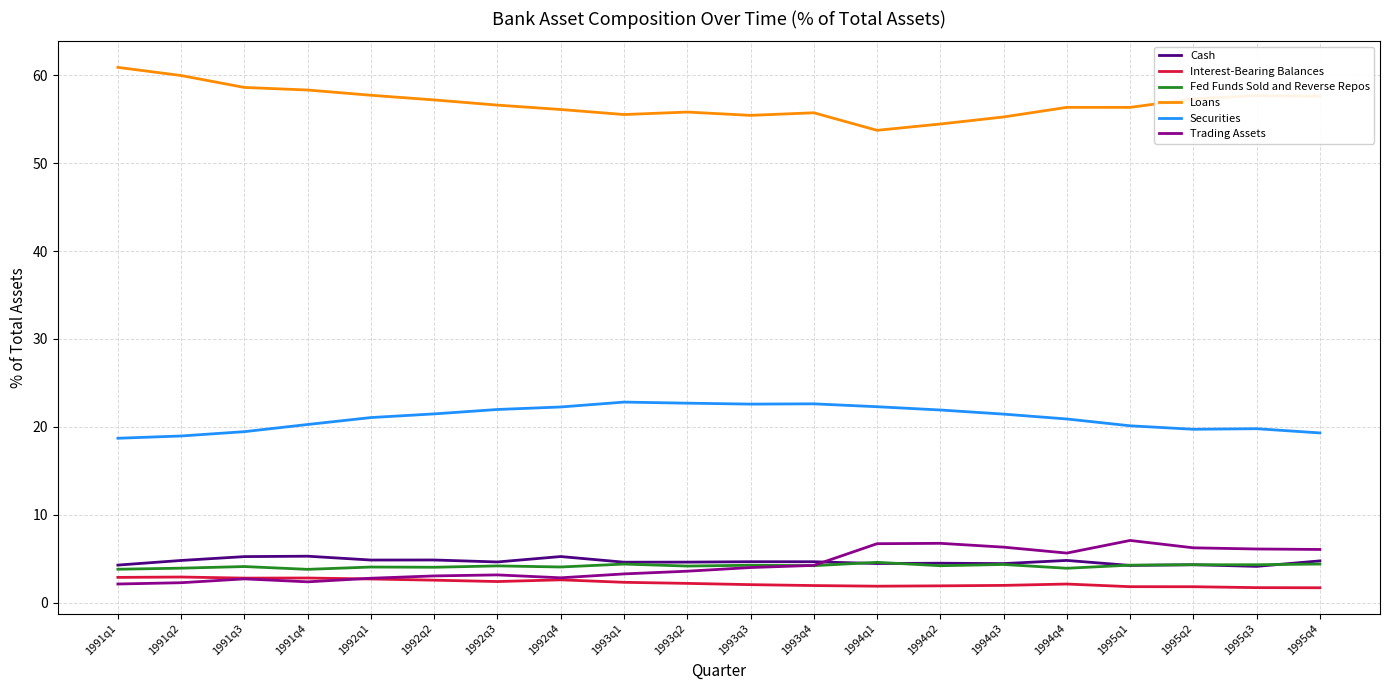

What are all the series names shown in the legend?

Cash, Interest-Bearing Balances, Fed Funds Sold and Reverse Repos, Loans, Securities, Trading Assets